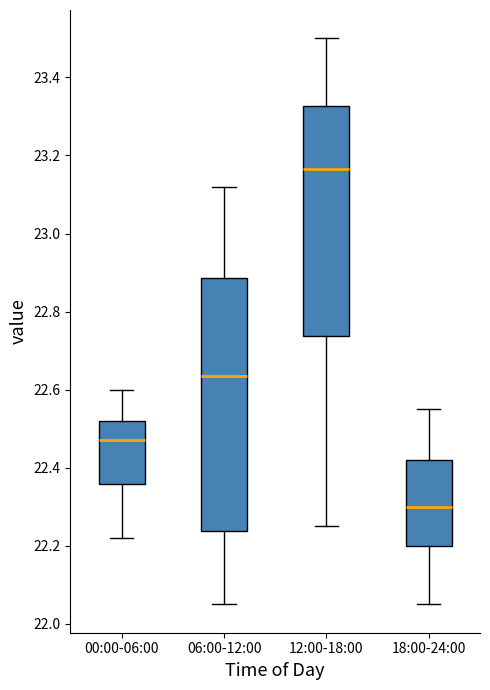

Reading left to right, read every box against the y-axis: the position of its median line, the range the box covers, and the ends of its whiskers. The values are not printed on the chart, so give them approximately, as read against the axis.

00:00-06:00: median 22.48, box 22.36 to 22.52, whiskers 22.22 to 22.60
06:00-12:00: median 22.64, box 22.24 to 22.88, whiskers 22.06 to 23.12
12:00-18:00: median 23.16, box 22.74 to 23.32, whiskers 22.26 to 23.50
18:00-24:00: median 22.30, box 22.20 to 22.42, whiskers 22.06 to 22.56